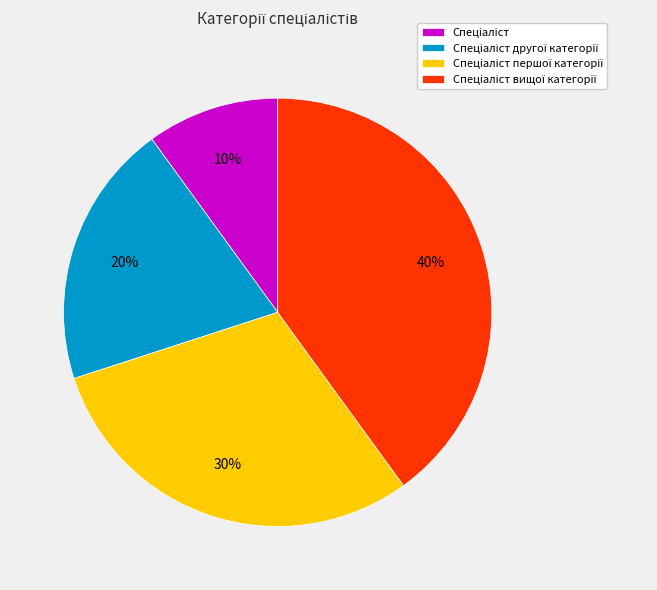

Is there a majority slice in this chart?

No